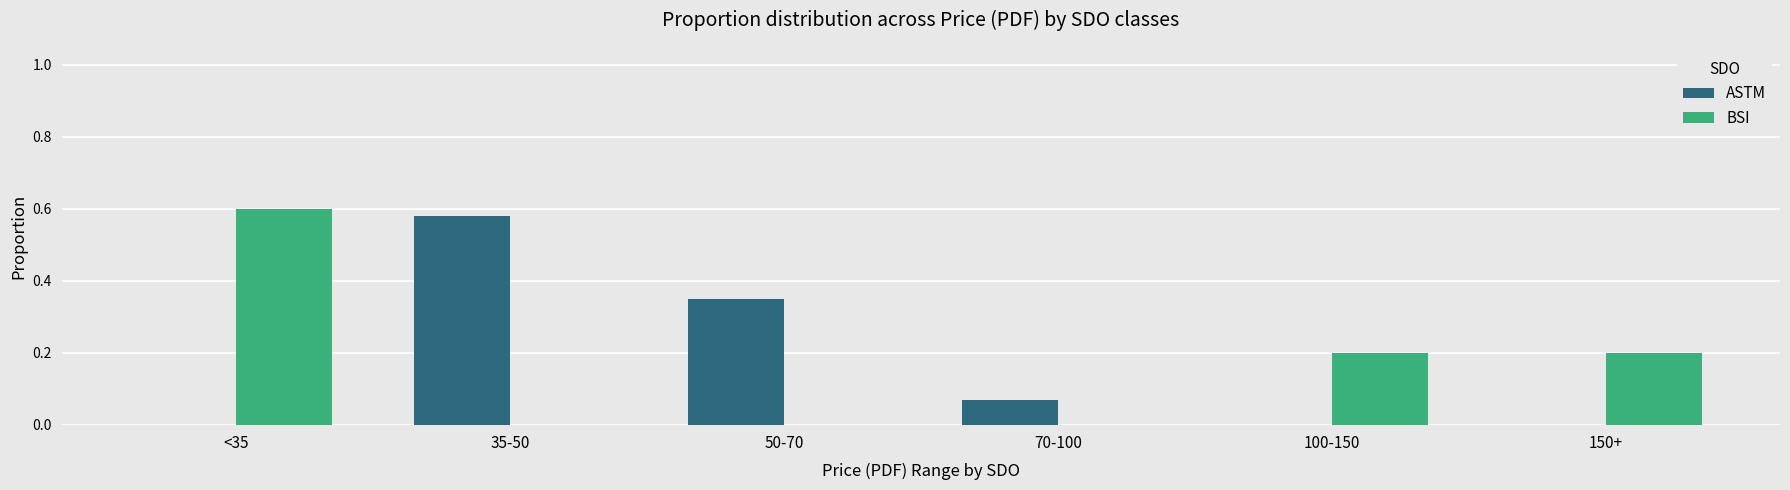

True or false: ASTM has a value of 0.0 at 150+.

True